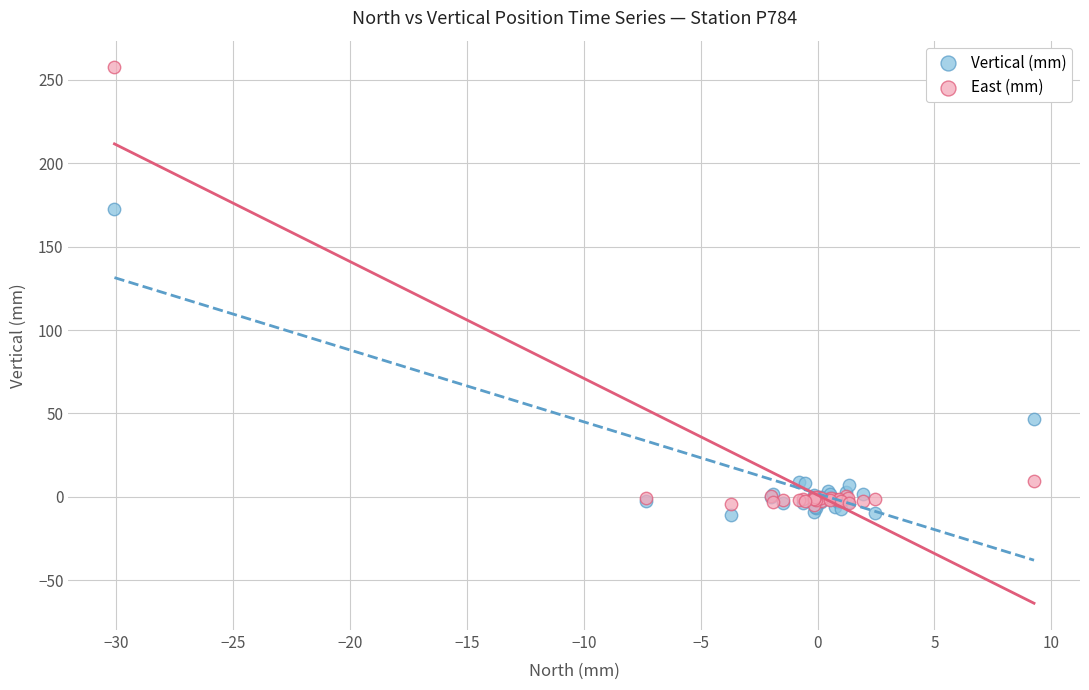

Across all series, what Y value is closest to 123?

172.7